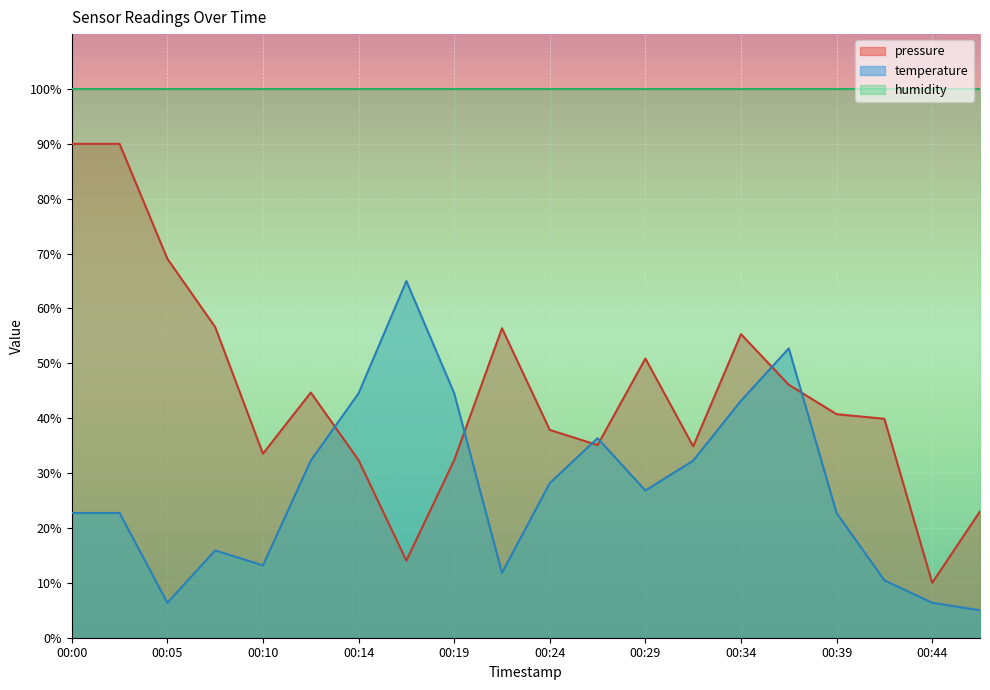

True or false: temperature has more than 0 interior local peaks.

True